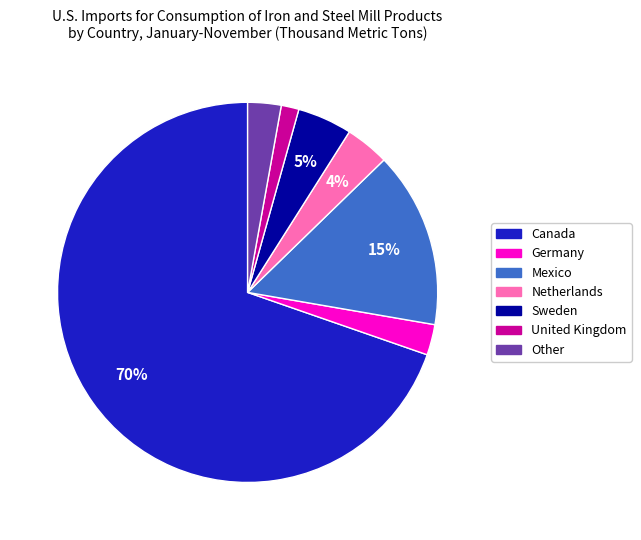

To the nearest percent, what is the average slice percentage?

14%